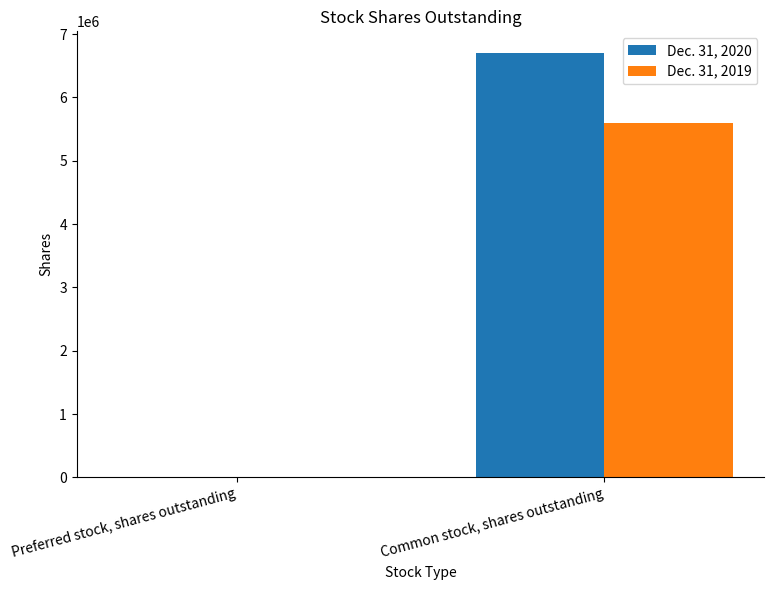

Which label corresponds to the largest value in the chart?

Common stock, shares outstanding